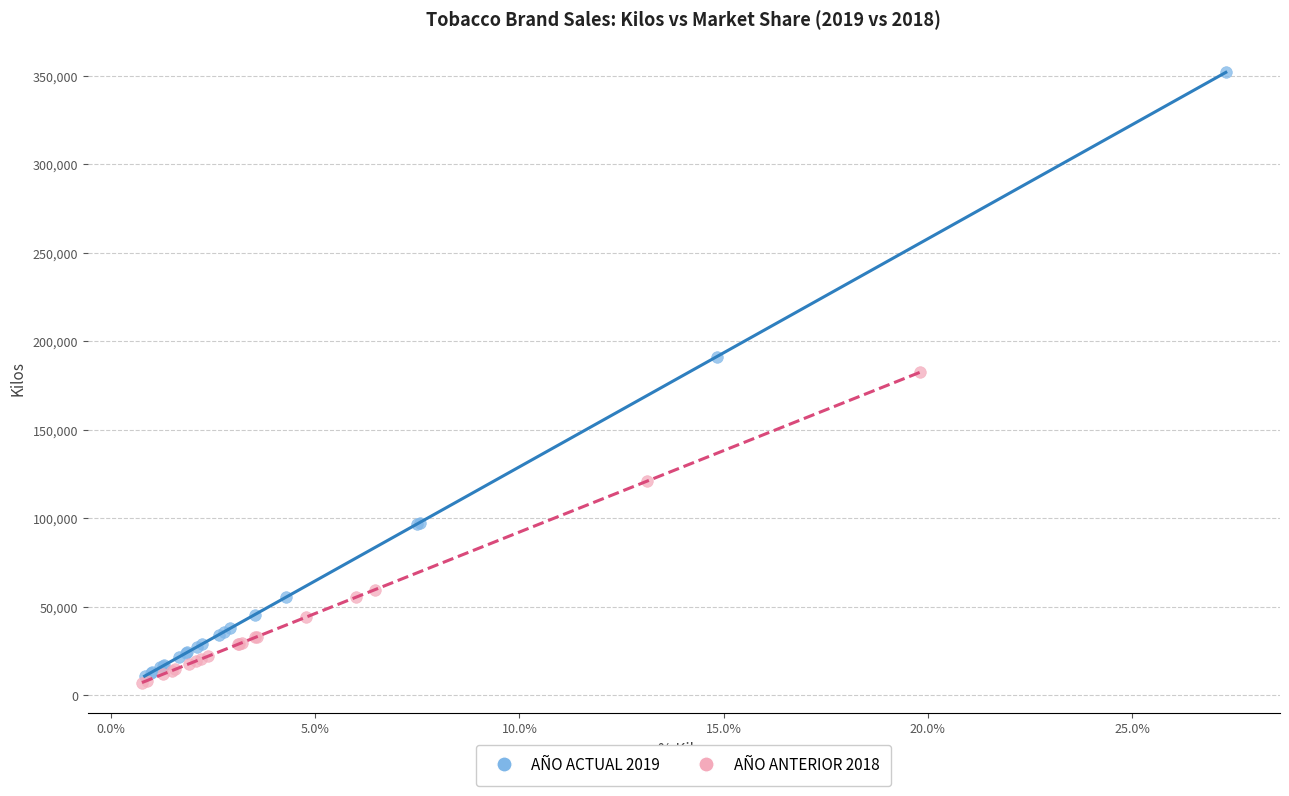

Which series contains the lowest Y value?

AÑO ANTERIOR 2018